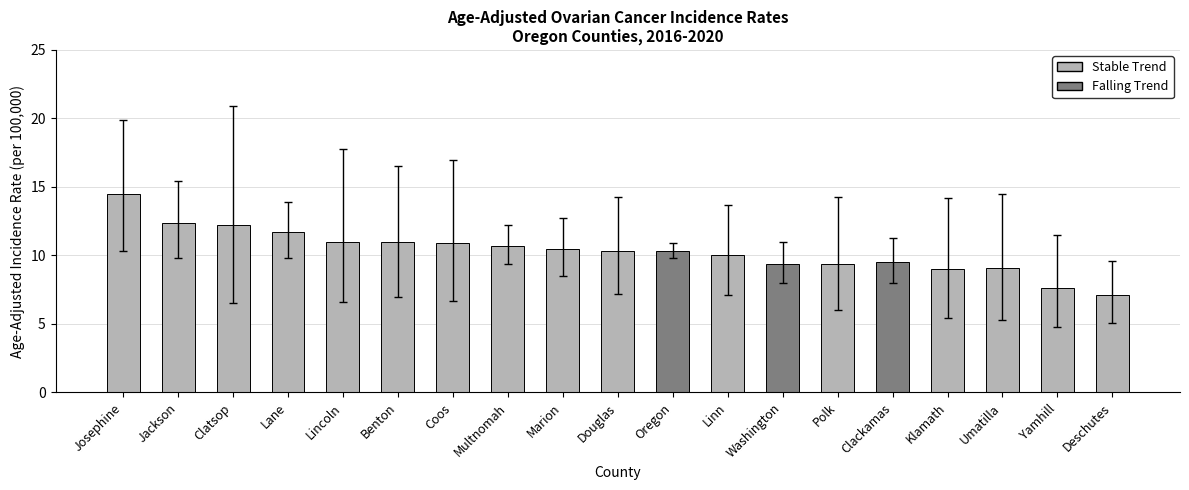

Count the number of data series in this chart.

2